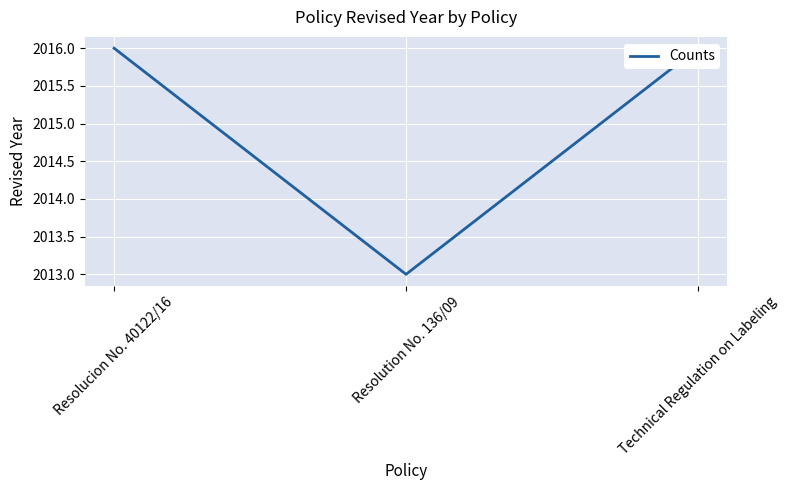

Is this an area chart (filled region under the line)?

No